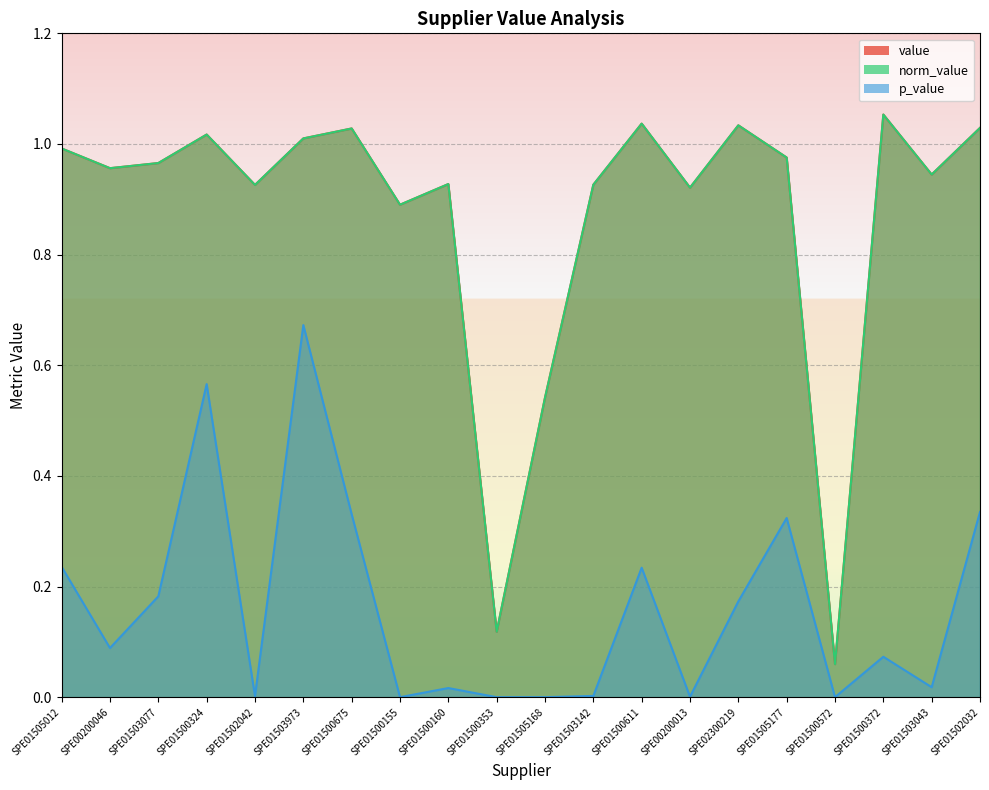

Which series has the widest spread of values?

value